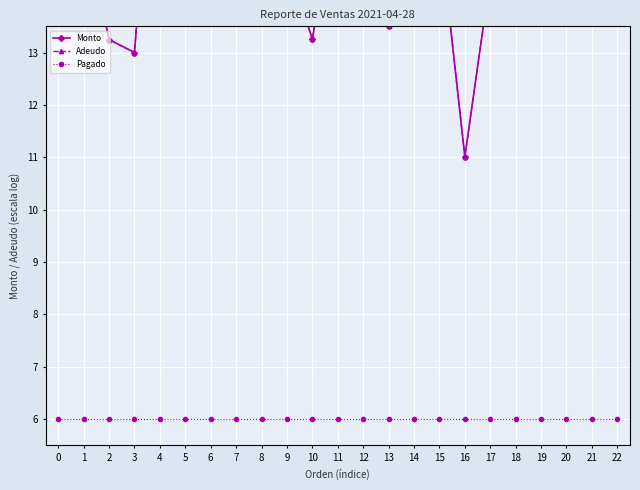

Which category has the highest value in the Adeudo series?

18